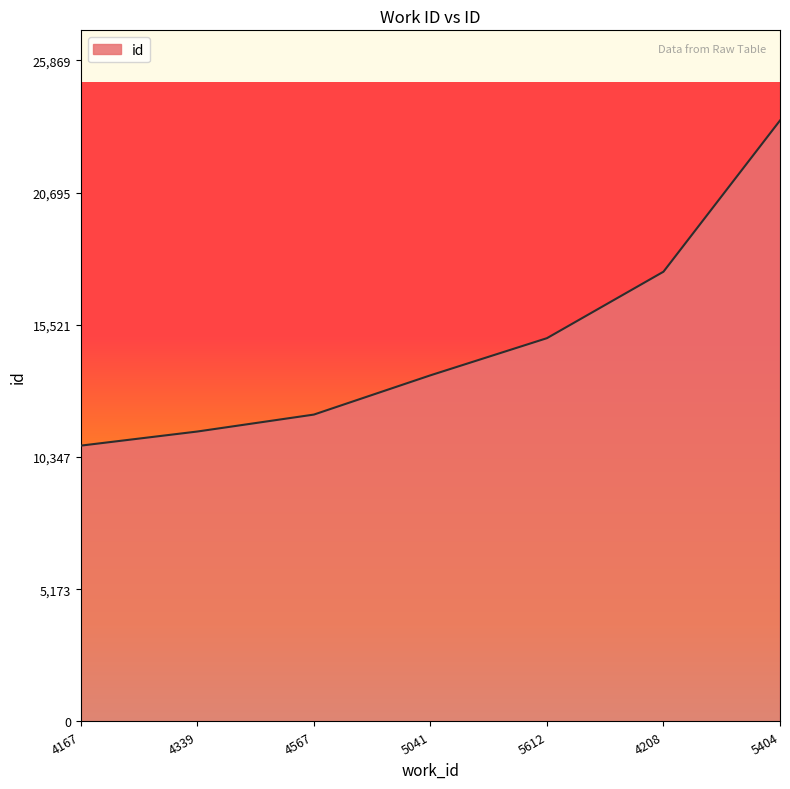

The chart shows a value of 22010 at 5612. True or false?

False